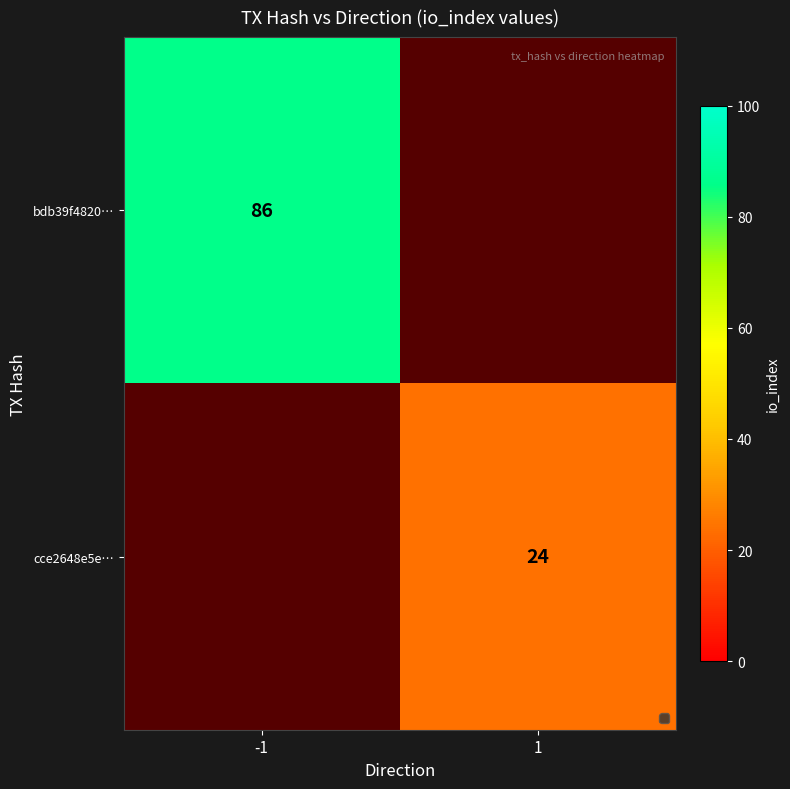

At how many categories does at least one series exceed 43?

1